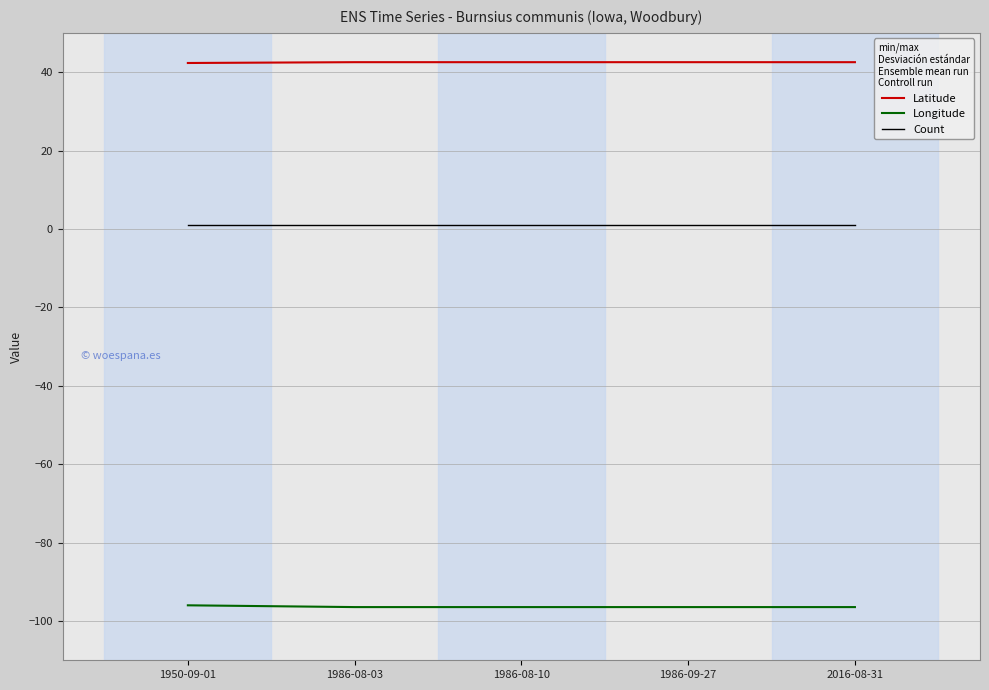

Is the value of Latitude at 1986-08-03 greater than the value of Longitude at 1986-08-10?

Yes